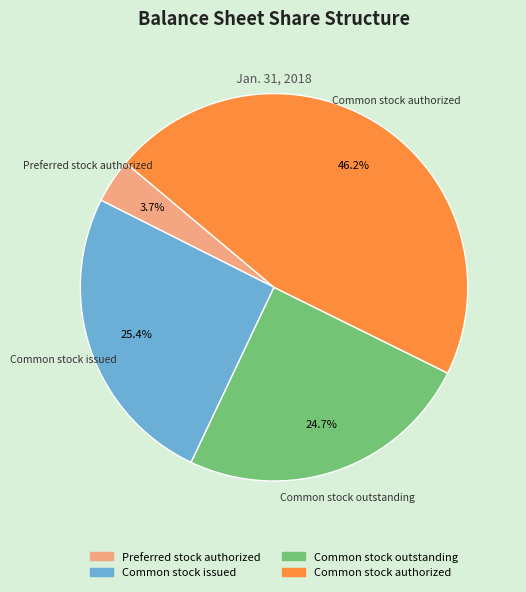

Is it true that Common stock outstanding is 18% of the pie?

False